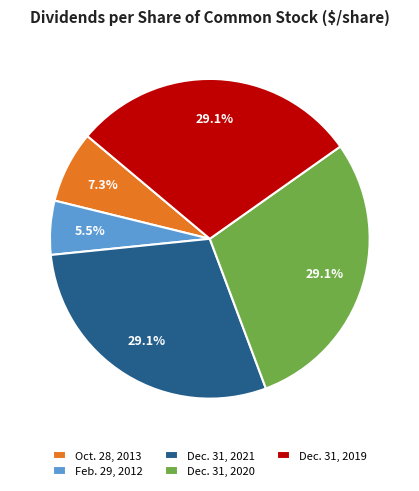

How much of the chart is everything except Feb. 29, 2012?

94.5%